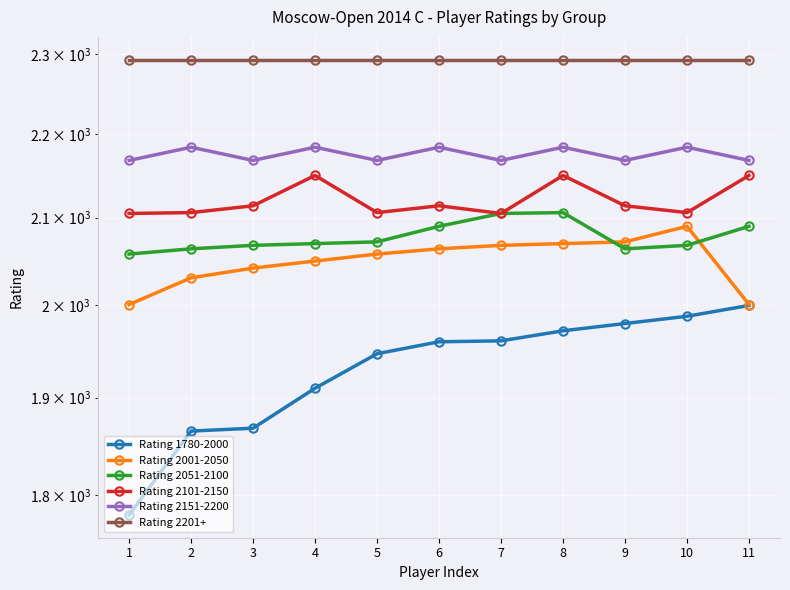

Between 8 and 11, which series saw the biggest shift?

Rating 2001-2050